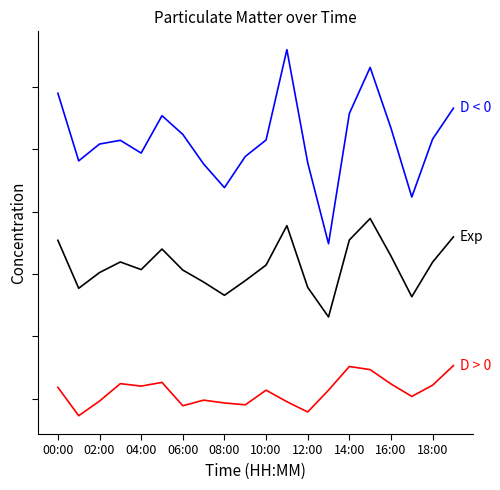

What is the label of the 5th point from the right?

15